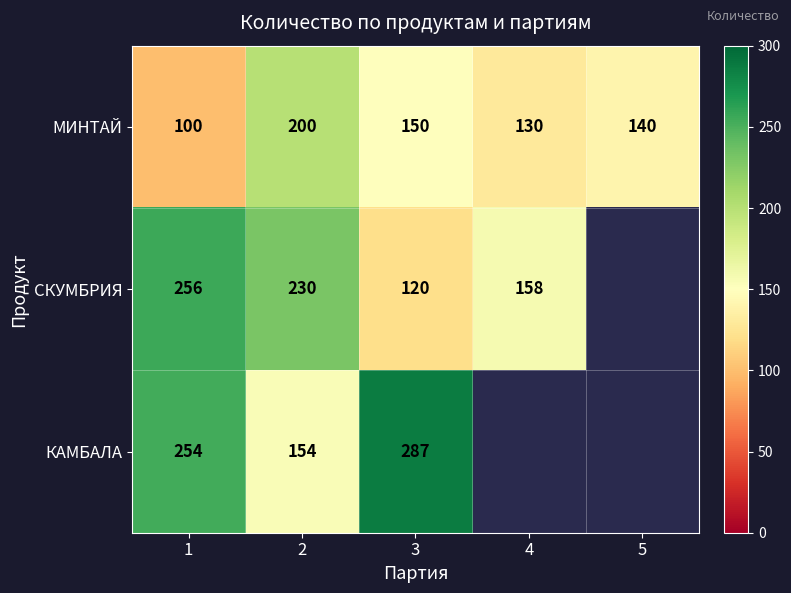

The МИНТАЙ series shows 131 at 2. True or false?

False